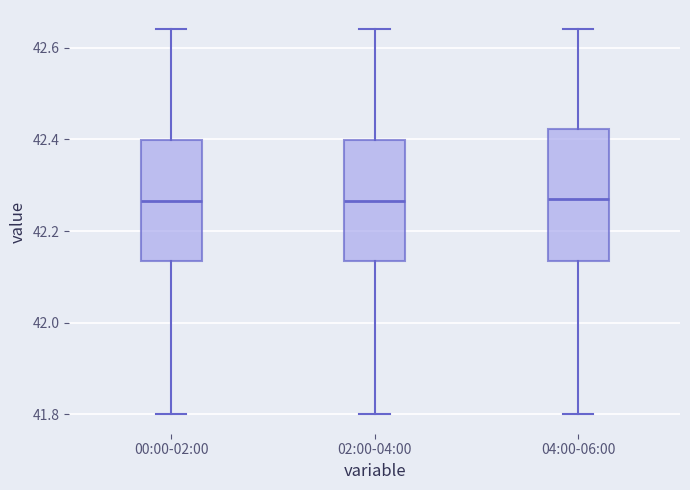

Reading left to right, transcribe this box plot: for each box, give where its median line is, the range the box spans, and where its two whiskers end, as read against the y-axis. The values are not printed on the chart, so give them approximately, as read against the axis.

00:00-02:00: median 42.26, box 42.14 to 42.40, whiskers 41.80 to 42.64
02:00-04:00: median 42.26, box 42.14 to 42.40, whiskers 41.80 to 42.64
04:00-06:00: median 42.28, box 42.14 to 42.42, whiskers 41.80 to 42.64